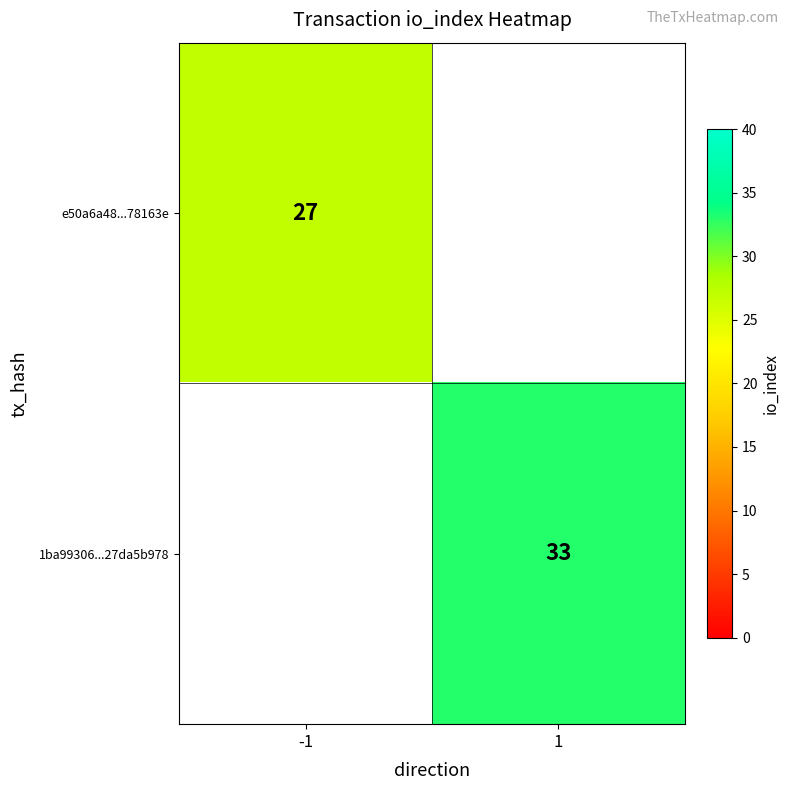

The 1ba99306...27da5b978 series shows 45 at 1. True or false?

False